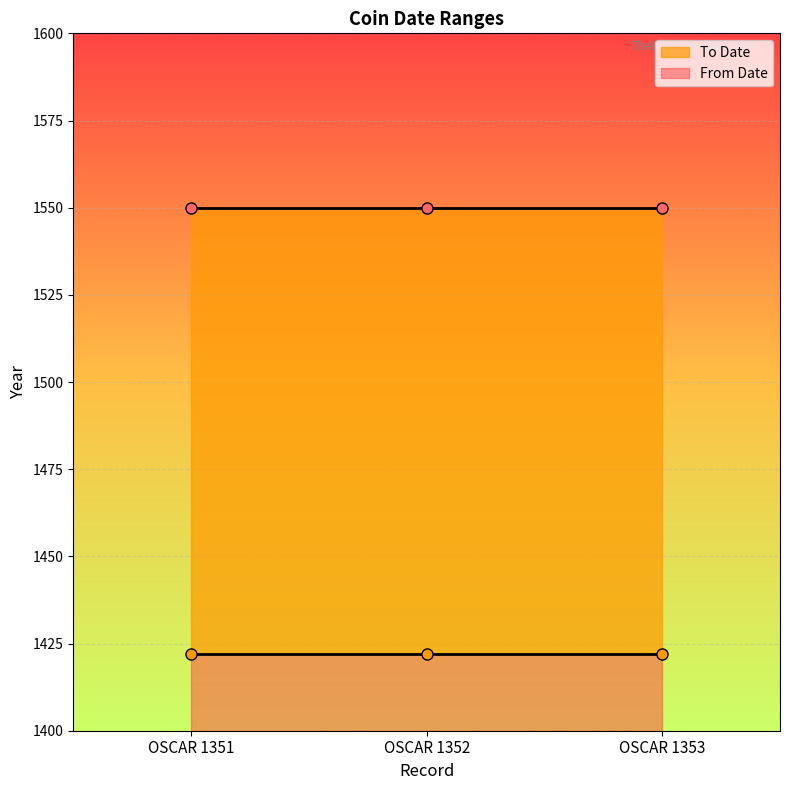

List the series in order of their overall mean, lowest first.

From Date, To Date